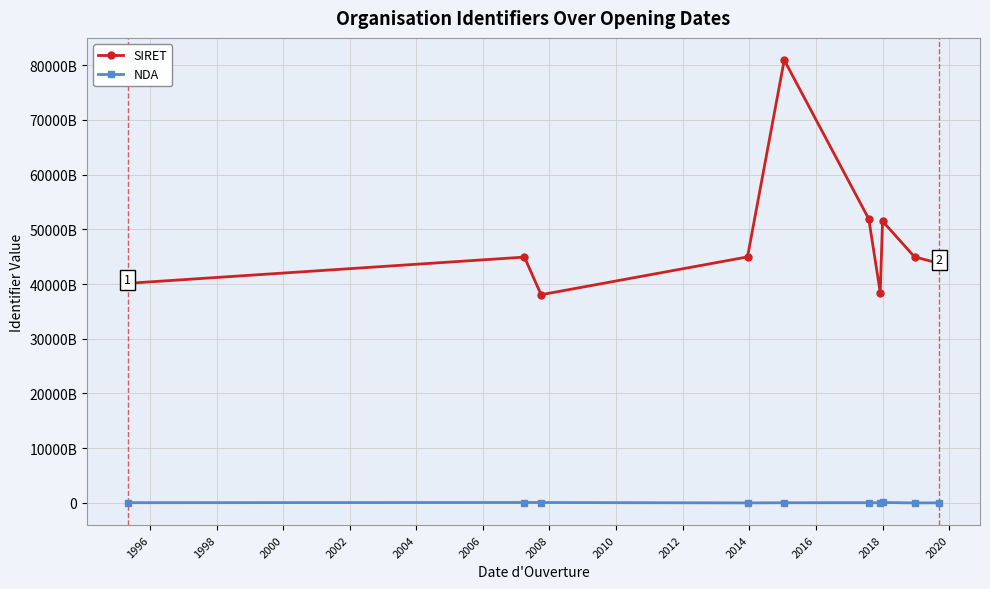

Does the chart have visible grid lines?

Yes